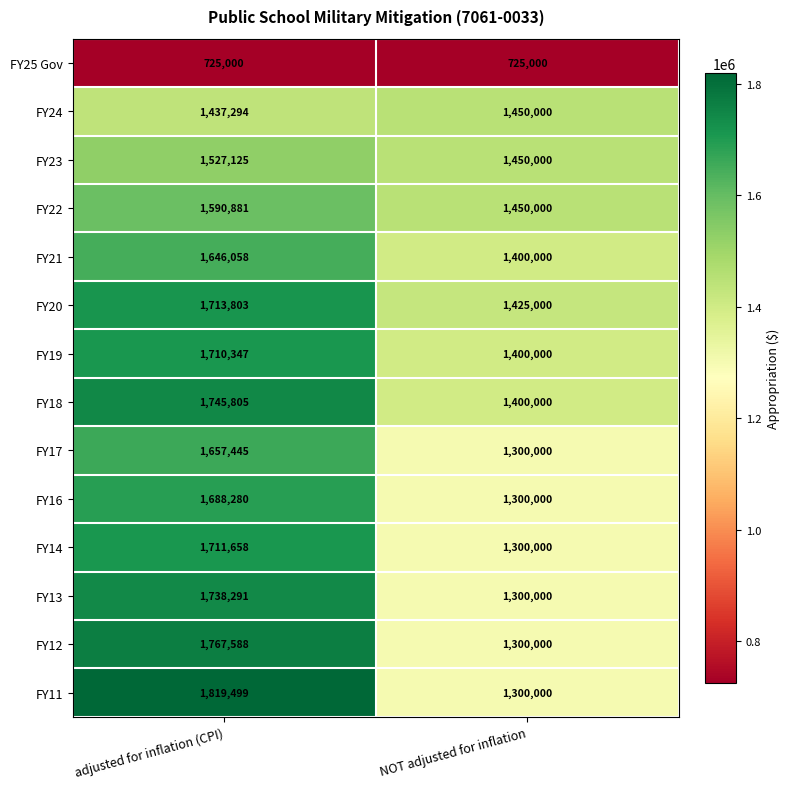

Reading right to left, what are all the values shown in this chart?

FY25 Gov: NOT adjusted for inflation=725000	adjusted for inflation (CPI)=725000
FY24: NOT adjusted for inflation=1450000	adjusted for inflation (CPI)=1437294
FY23: NOT adjusted for inflation=1450000	adjusted for inflation (CPI)=1527125
FY22: NOT adjusted for inflation=1450000	adjusted for inflation (CPI)=1590881
FY21: NOT adjusted for inflation=1400000	adjusted for inflation (CPI)=1646058
FY20: NOT adjusted for inflation=1425000	adjusted for inflation (CPI)=1713803
FY19: NOT adjusted for inflation=1400000	adjusted for inflation (CPI)=1710347
FY18: NOT adjusted for inflation=1400000	adjusted for inflation (CPI)=1745805
FY17: NOT adjusted for inflation=1300000	adjusted for inflation (CPI)=1657445
FY16: NOT adjusted for inflation=1300000	adjusted for inflation (CPI)=1688280
FY14: NOT adjusted for inflation=1300000	adjusted for inflation (CPI)=1711658
FY13: NOT adjusted for inflation=1300000	adjusted for inflation (CPI)=1738291
FY12: NOT adjusted for inflation=1300000	adjusted for inflation (CPI)=1767588
FY11: NOT adjusted for inflation=1300000	adjusted for inflation (CPI)=1819499